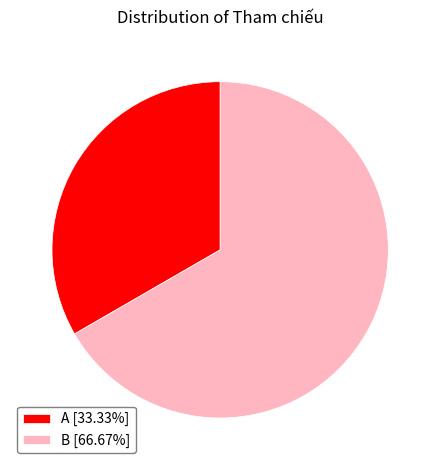

Combined, do A [33.33%] and B [66.67%] account for over 50%?

Yes